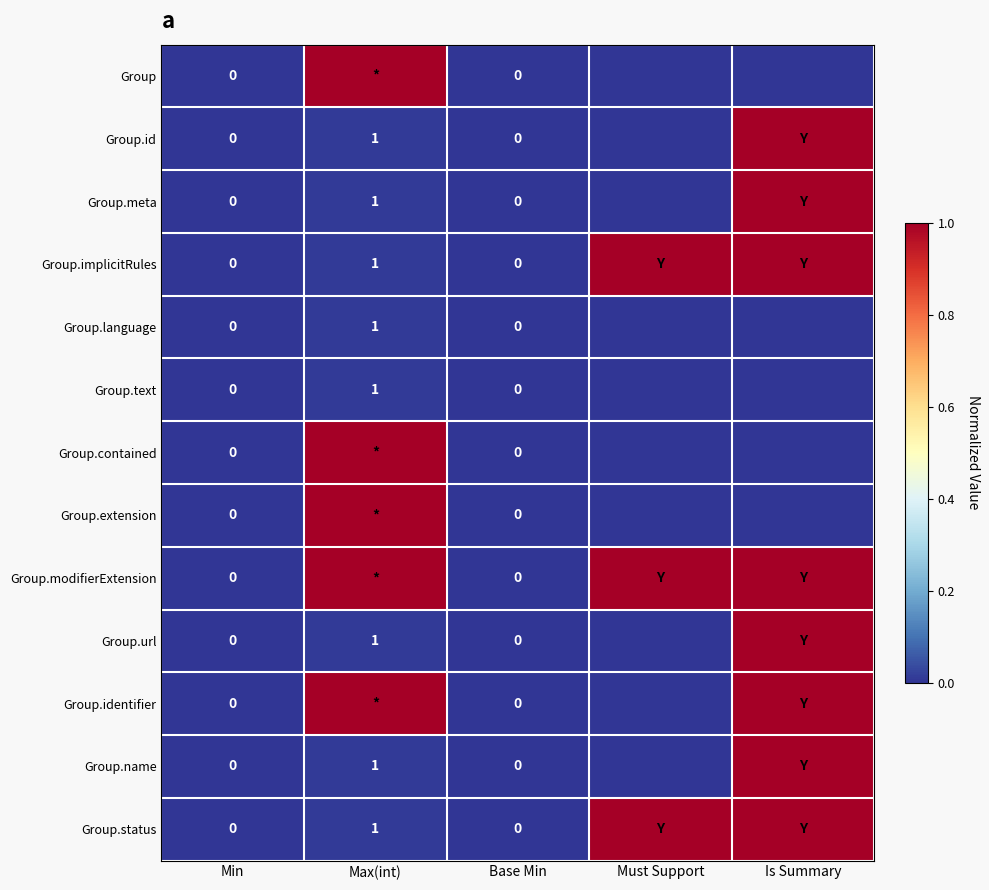

What is the difference between the maximum and second lowest values in the Group.status series?

1.0